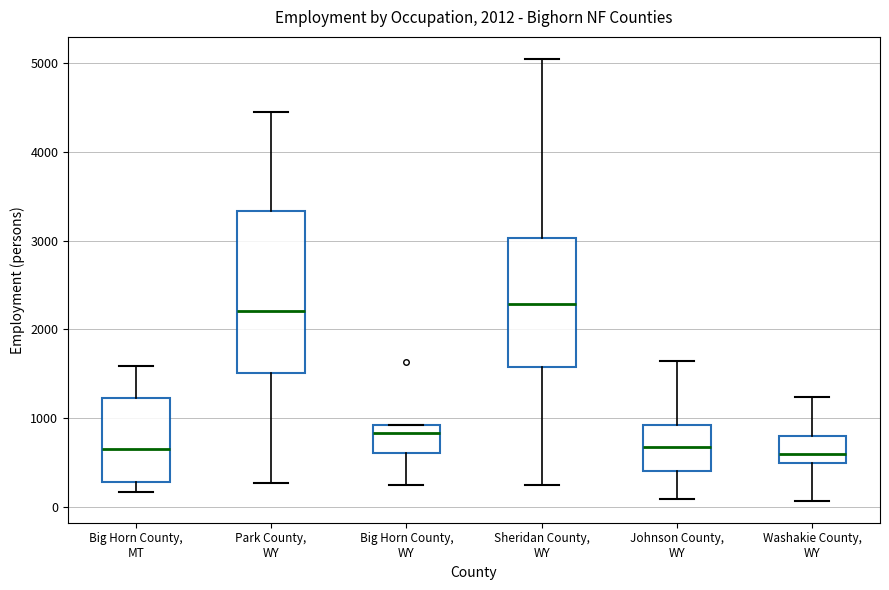

Comparing the boxes themselves (not the whiskers), which one is the tallest?

Park County, WY